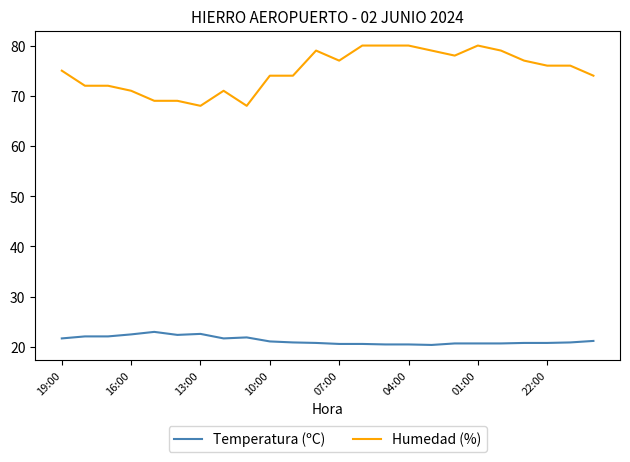

What is the highest value of the Temperatura (ºC) series?

23.0